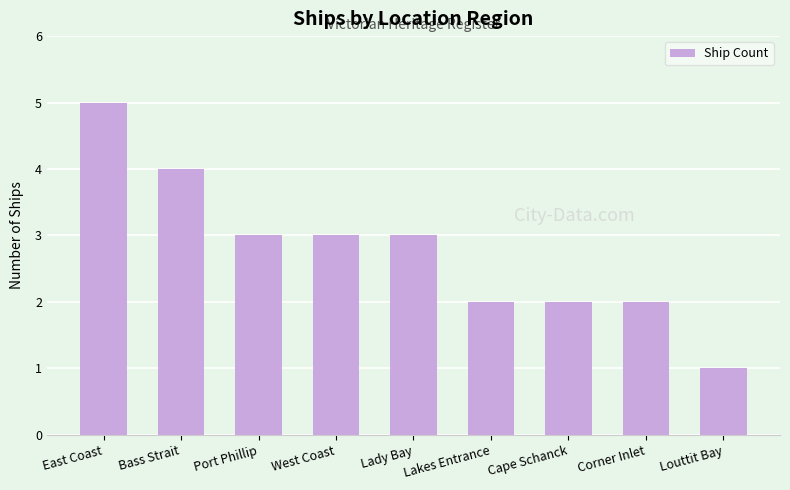

What is the label of the 2nd bar from the right?

Corner Inlet